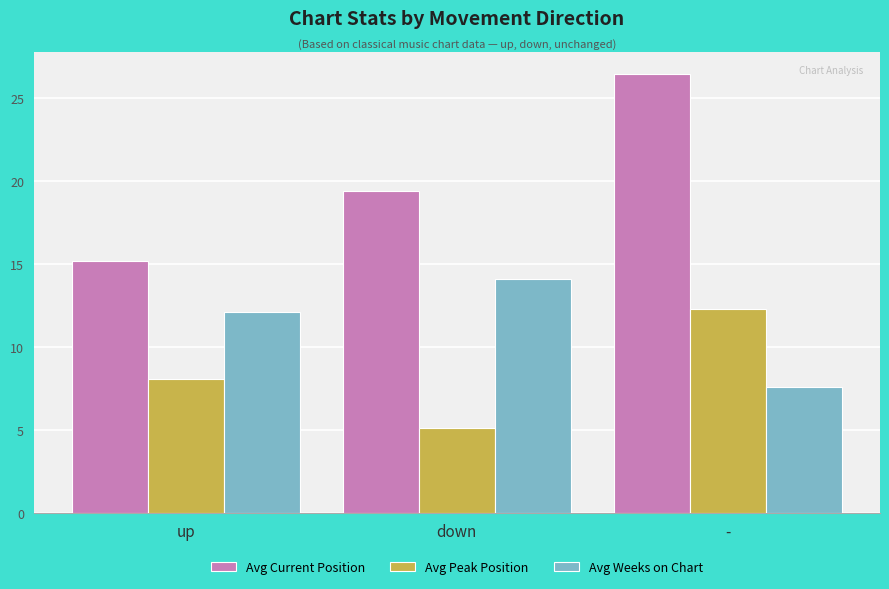

At how many categories does at least one series exceed 12?

3